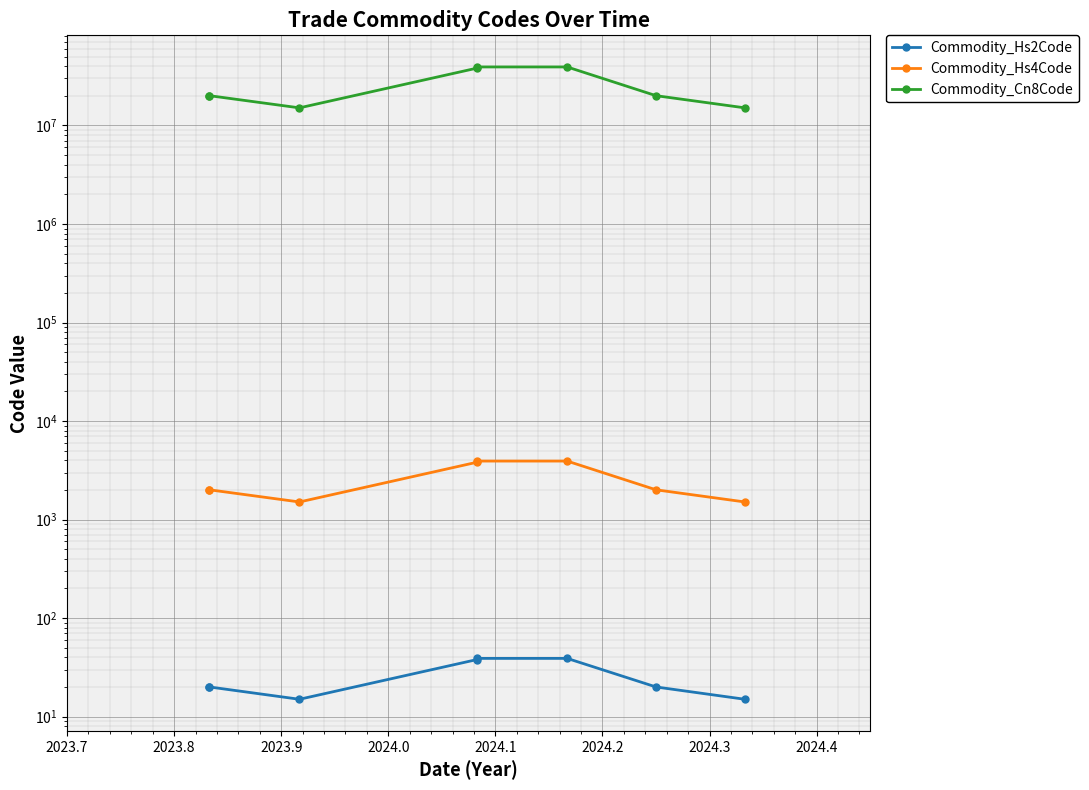

The Commodity_Hs2Code series shows 8 at 2024.1. True or false?

False